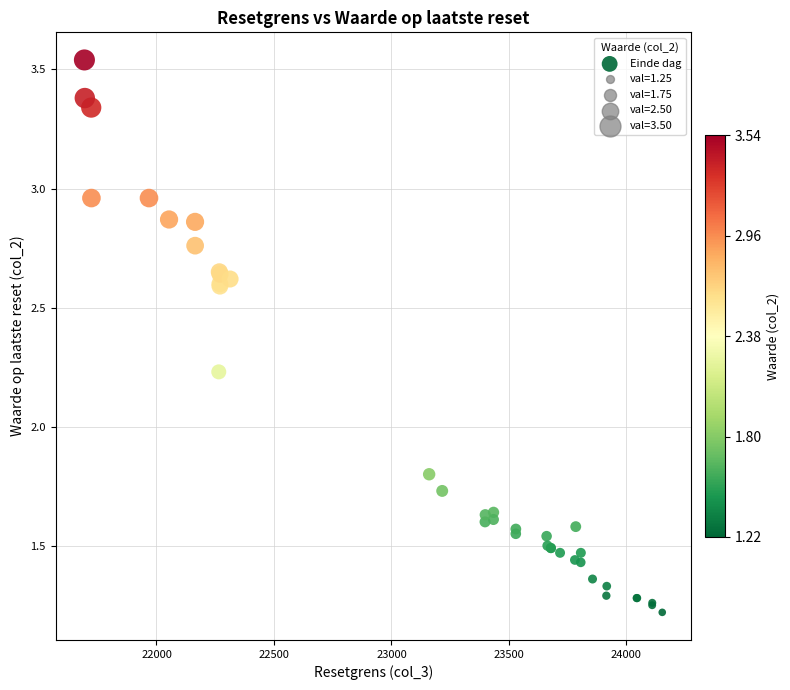

What Y value in the scatter plot is closest to 2?

1.8